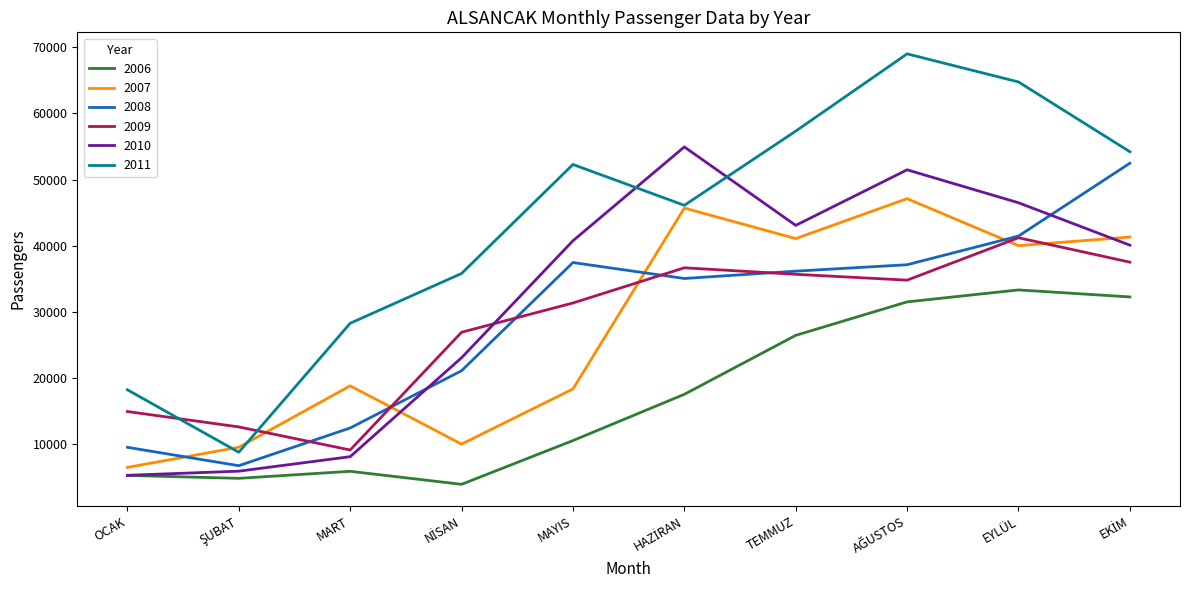

Read the 2008 value at EYLÜL, to the nearest 50.

41450